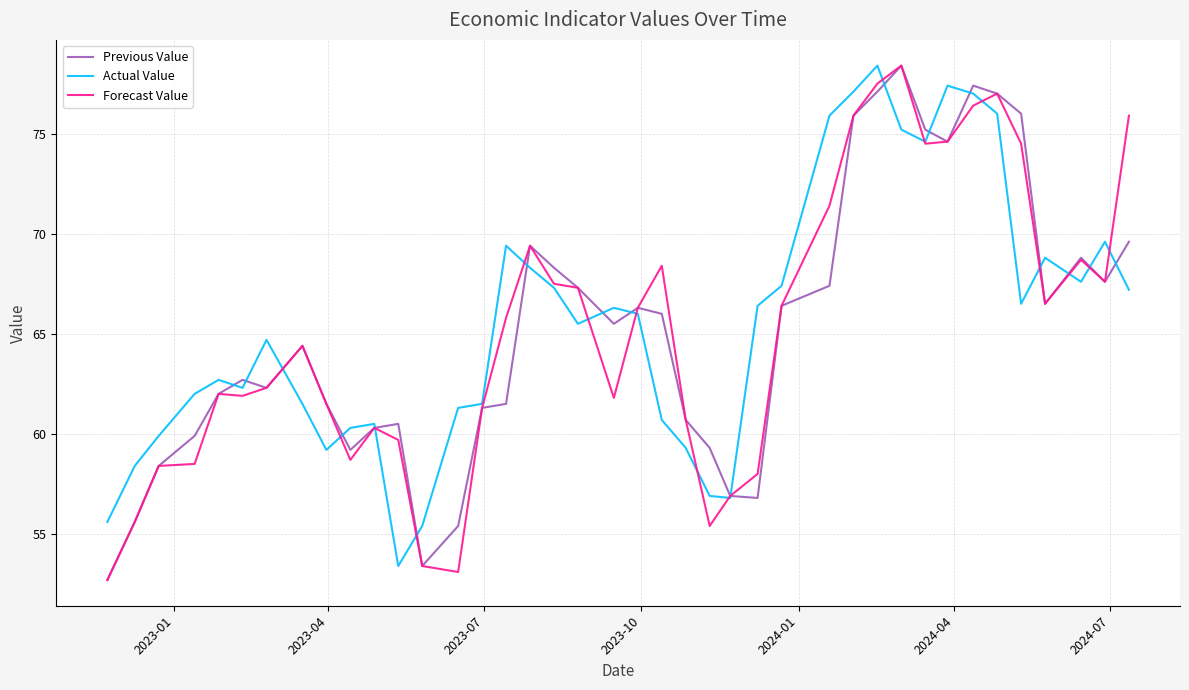

What is the minimum value for Actual Value?

53.4